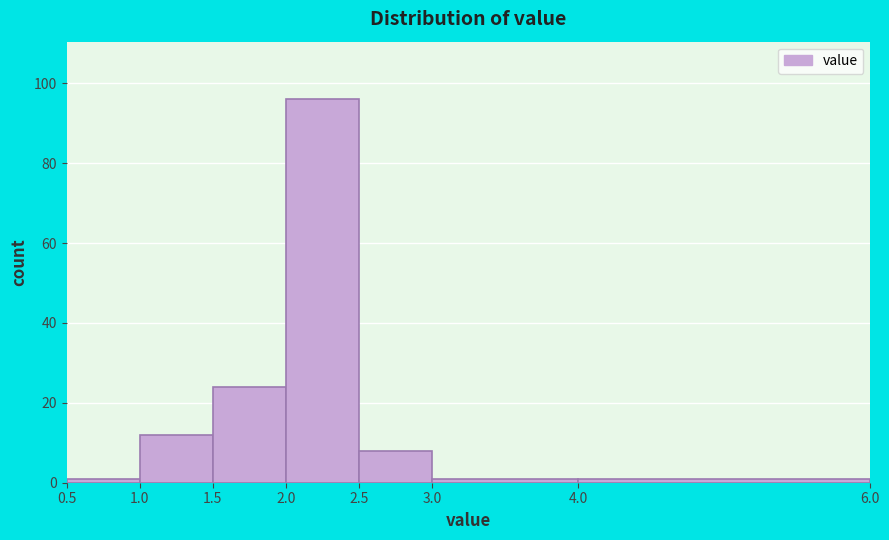

Reading left to right, list every bar in this chart as the range it spans on the x-axis followed by its height. The values are not printed on the chart, so give them approximately, as read against the axis.

0.5 to 1.0: under 2
1.0 to 1.5: 12
1.5 to 2.0: 24
2.0 to 2.5: 96
2.5 to 3.0: 8
3.0 to 4.0: under 2
4.0 to 6.0: under 2